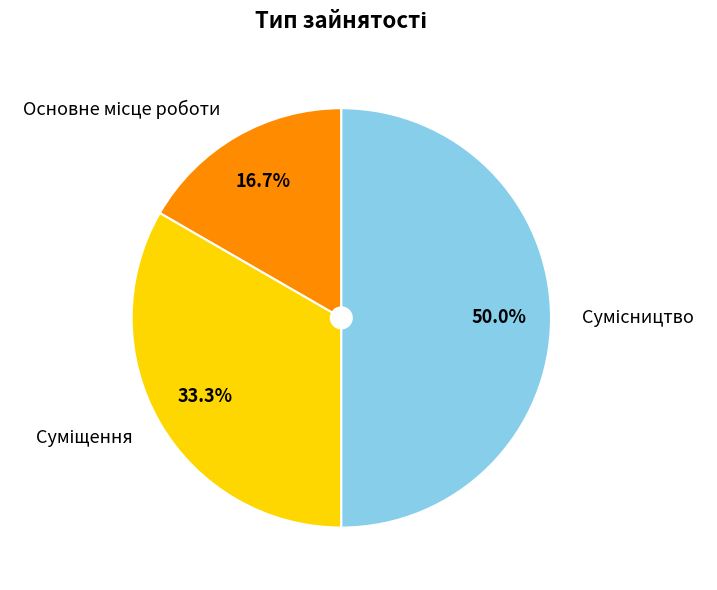

How much of the chart is everything except Суміщення?

66.7%